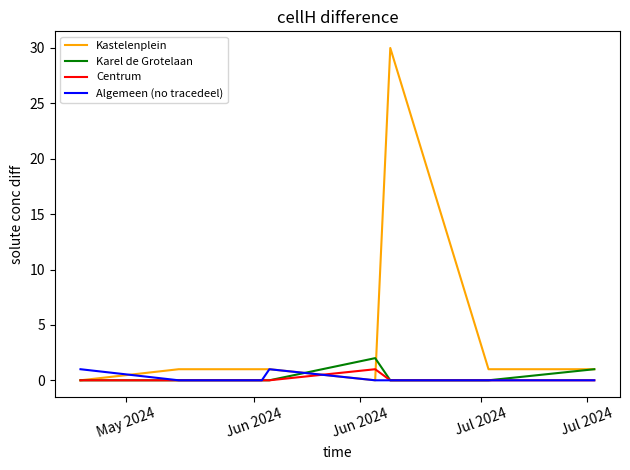

Which series has the widest spread of values?

Kastelenplein